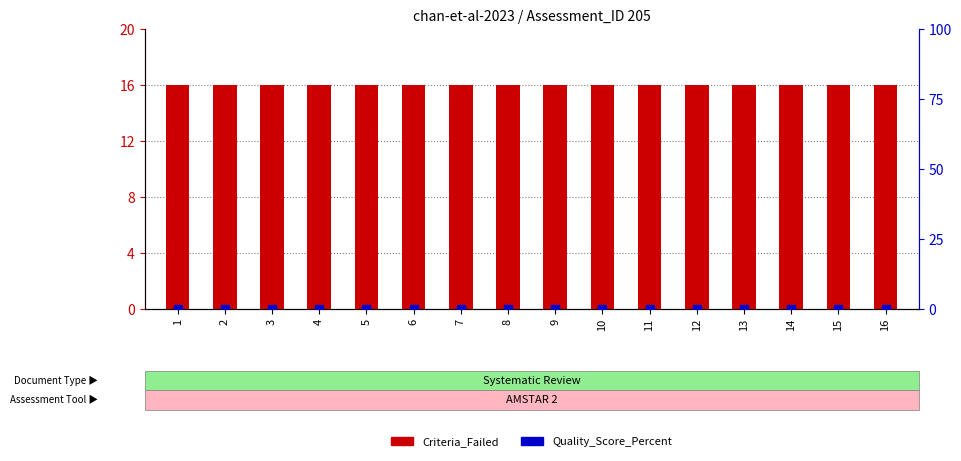

What are all the series names shown in the legend?

Criteria_Failed, Quality_Score_Percent